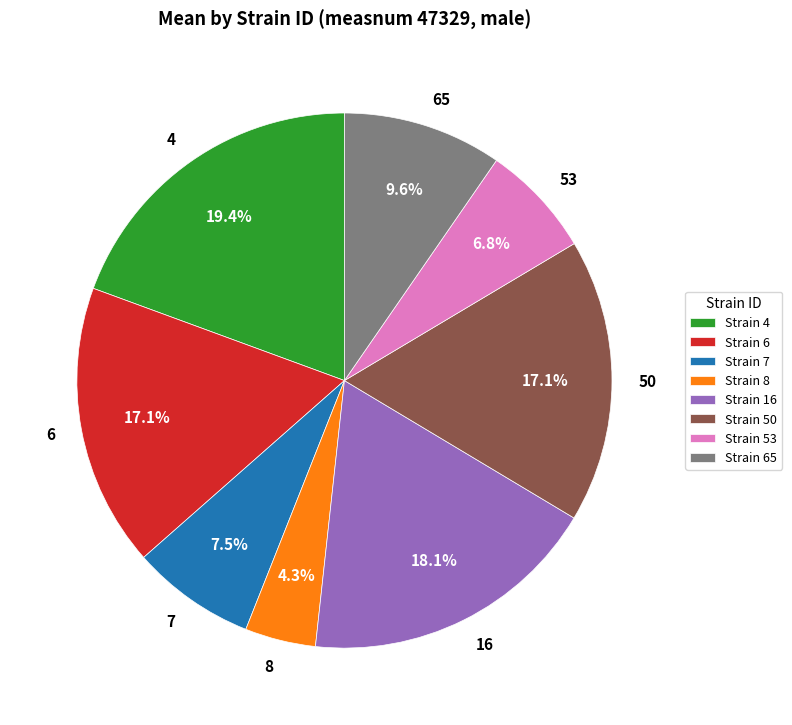

Is 16 the majority of the pie?

No